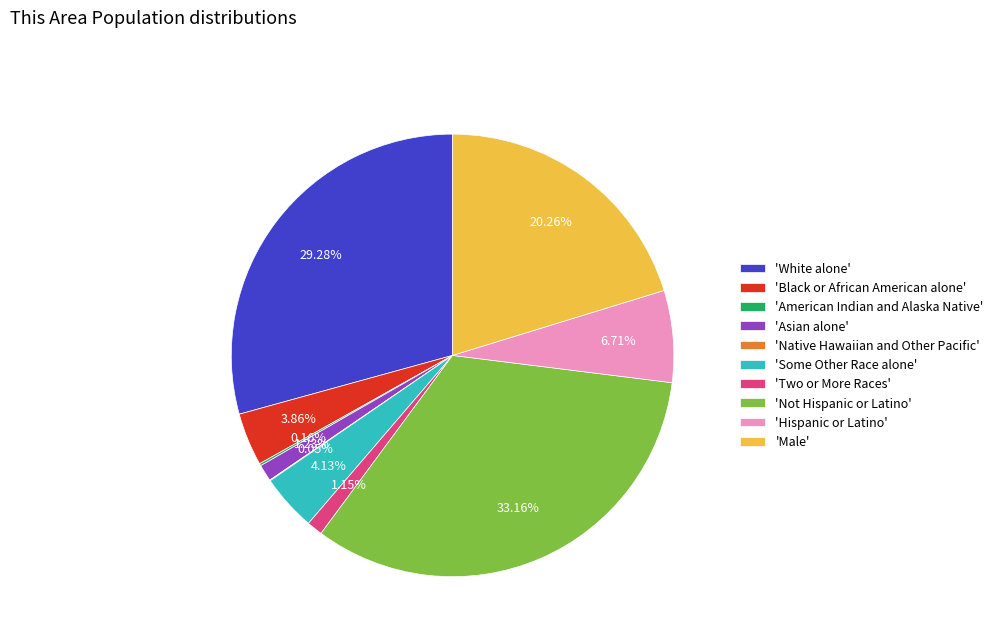

Between 'Hispanic or Latino' and 'Asian alone', which is larger?

'Hispanic or Latino'